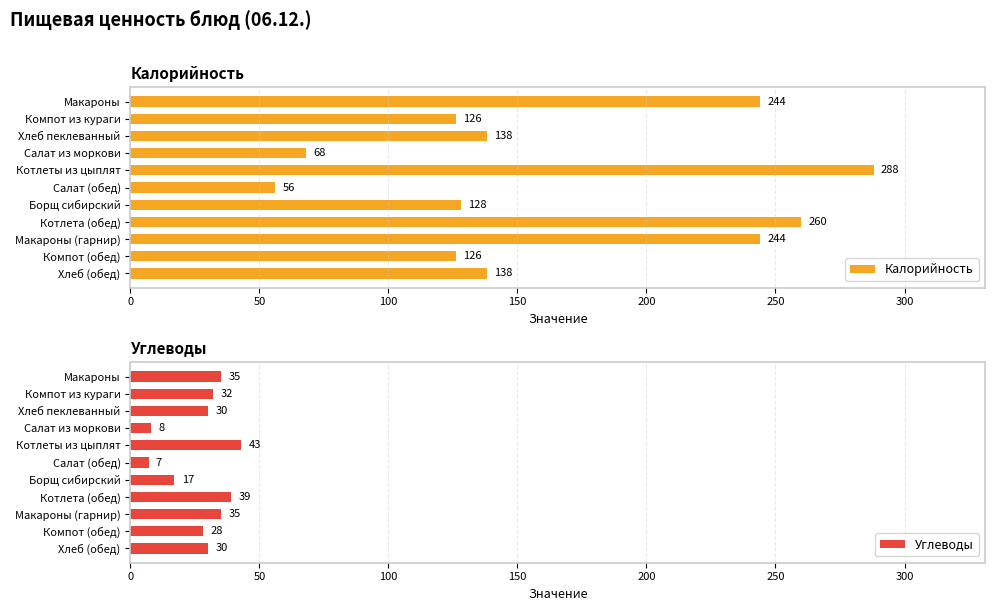

Which category has the highest value in the Углеводы series?

Котлеты из цыплят